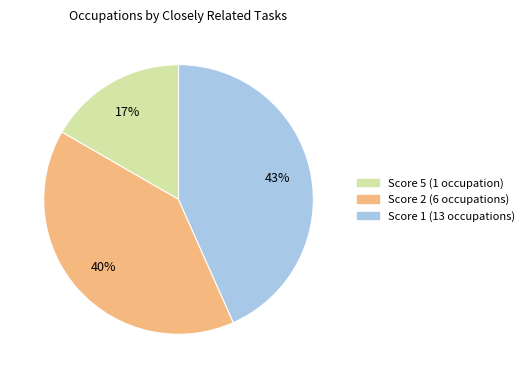

Which category has the smallest portion of the pie?

Score 5 (1 occupation)